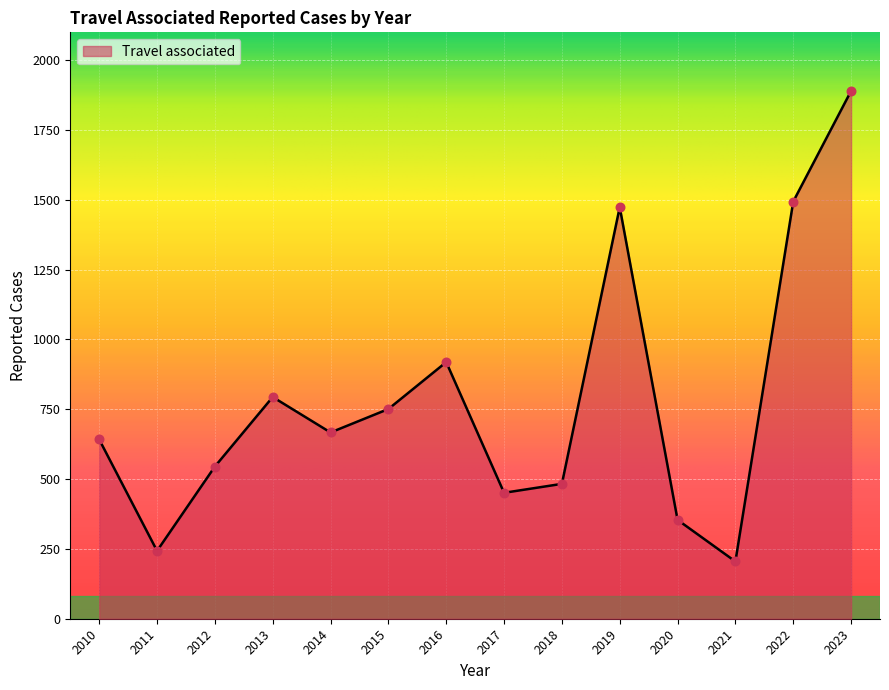

Between 2014 and 2012, which is larger?

2014